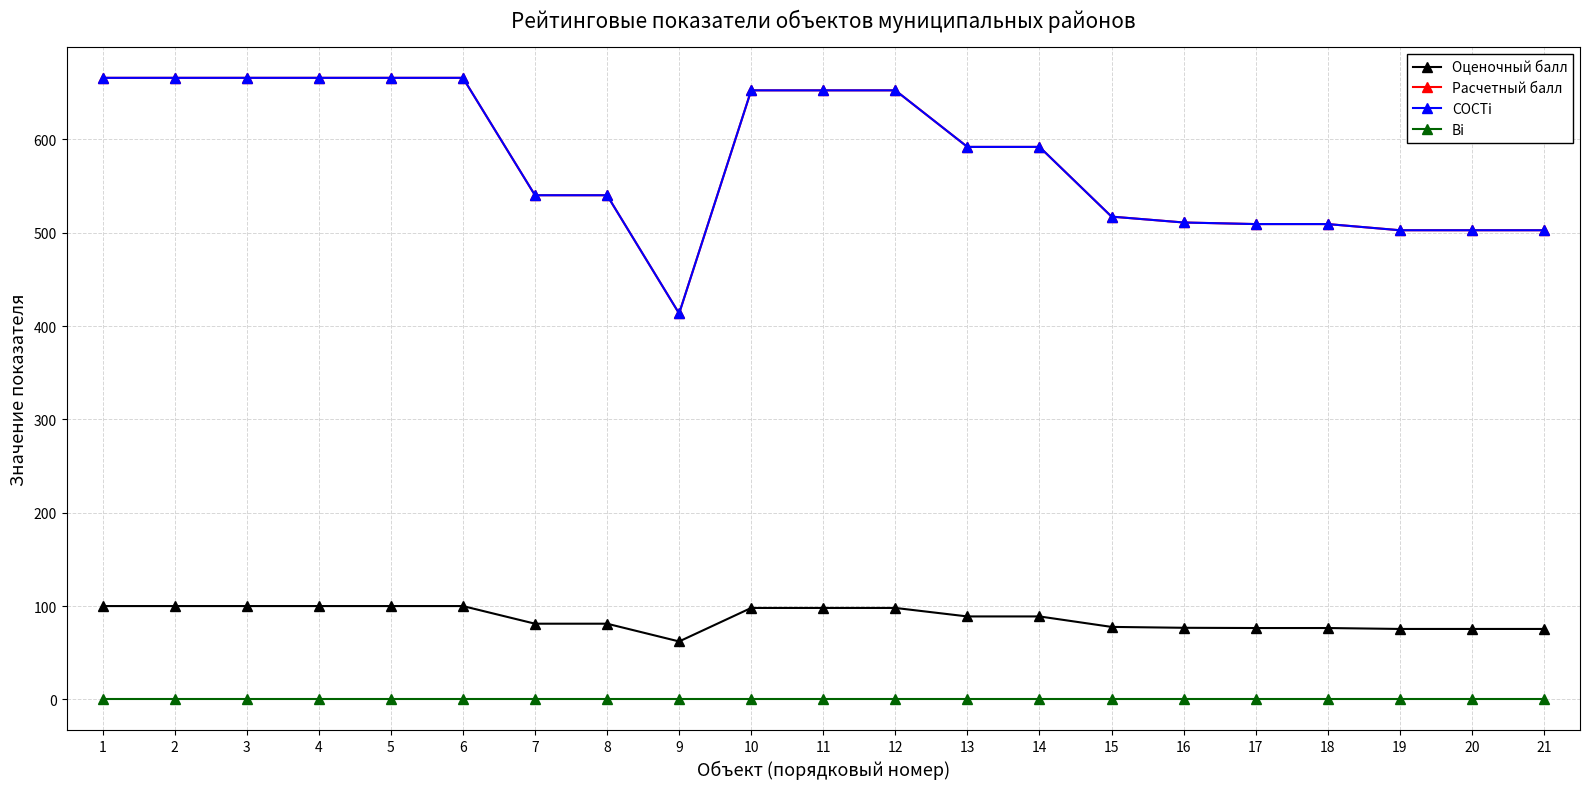

What is the total value across all series at 21?

1080.9